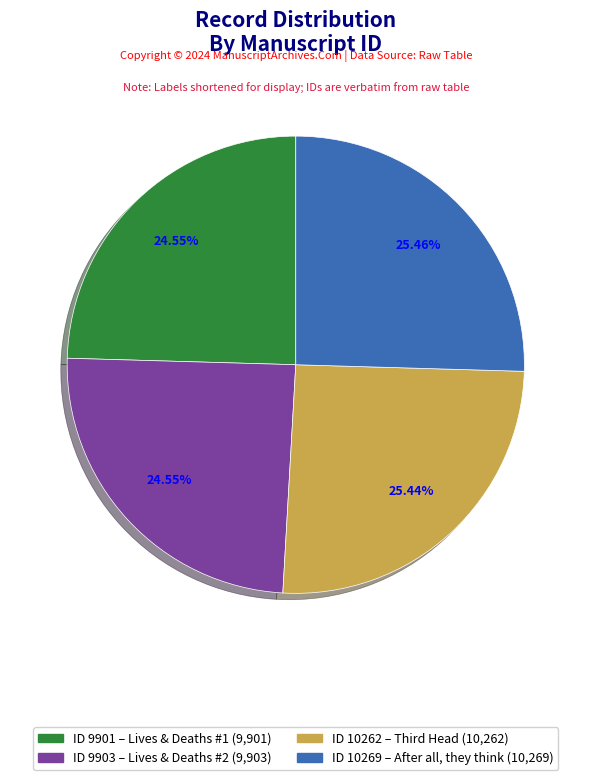

Count the number of slices in the pie.

4